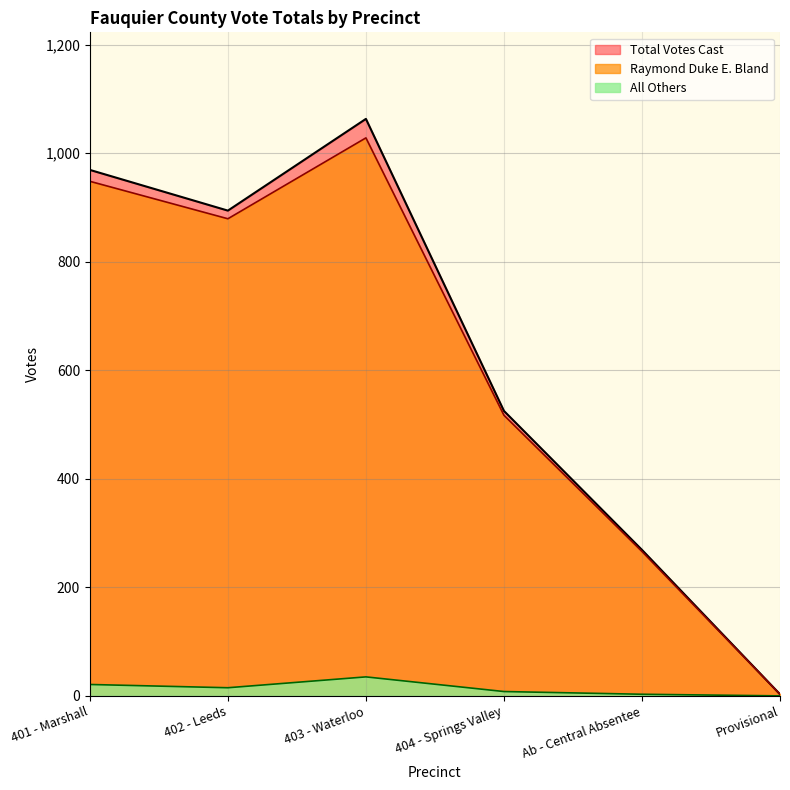

How many categories are shown in the chart?

6